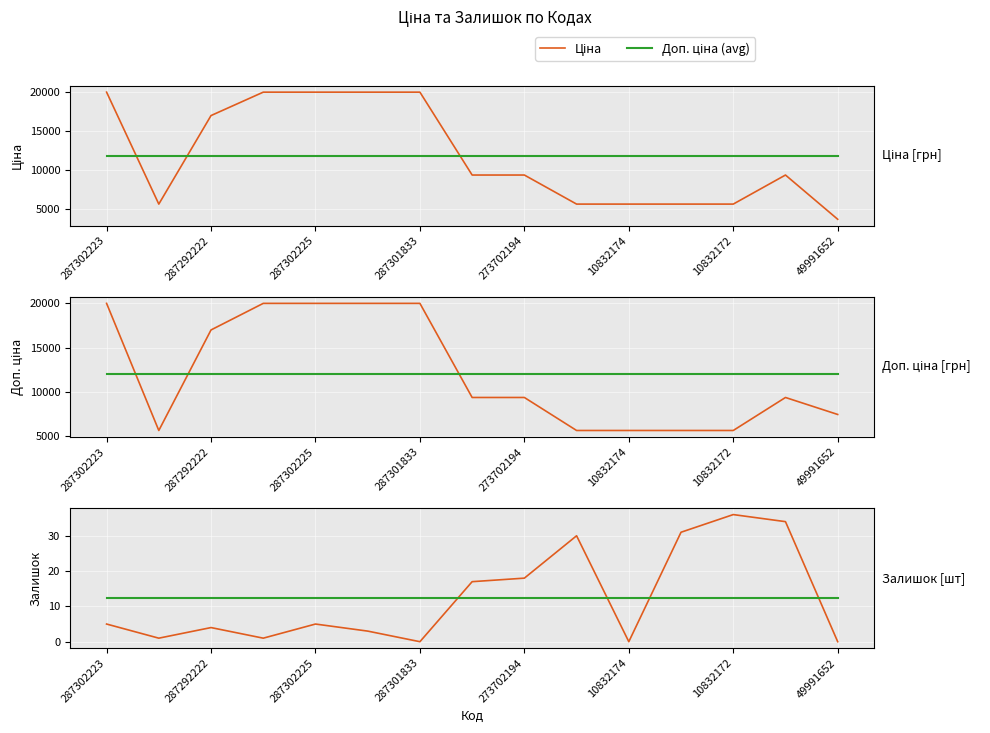

What is the spread (max minus min) of values at 273702194?

12040.5